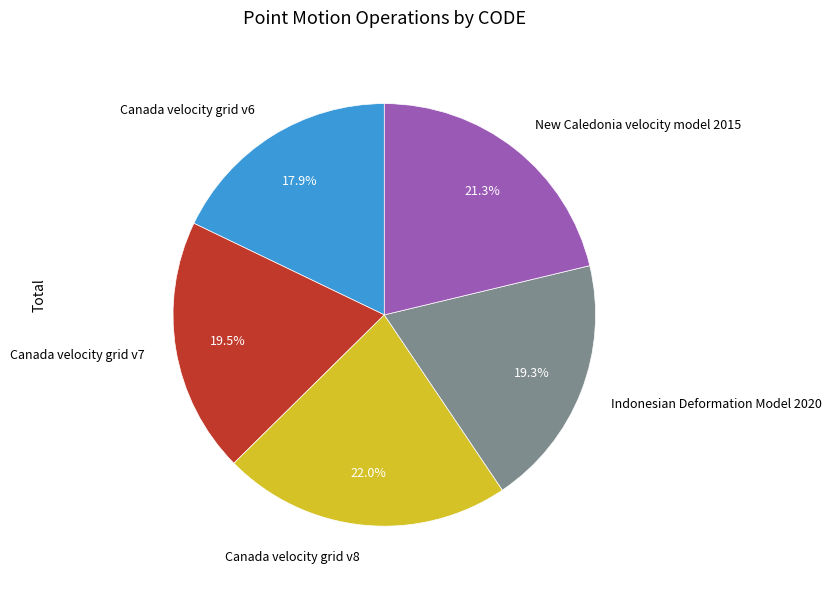

Which slice is the largest?

Canada velocity grid v8